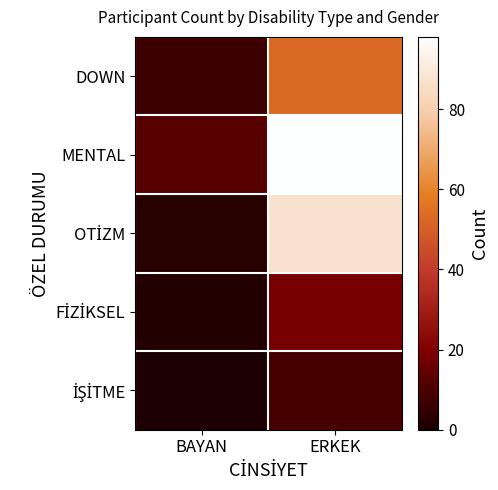

At which category is the sum across all series the highest?

ERKEK